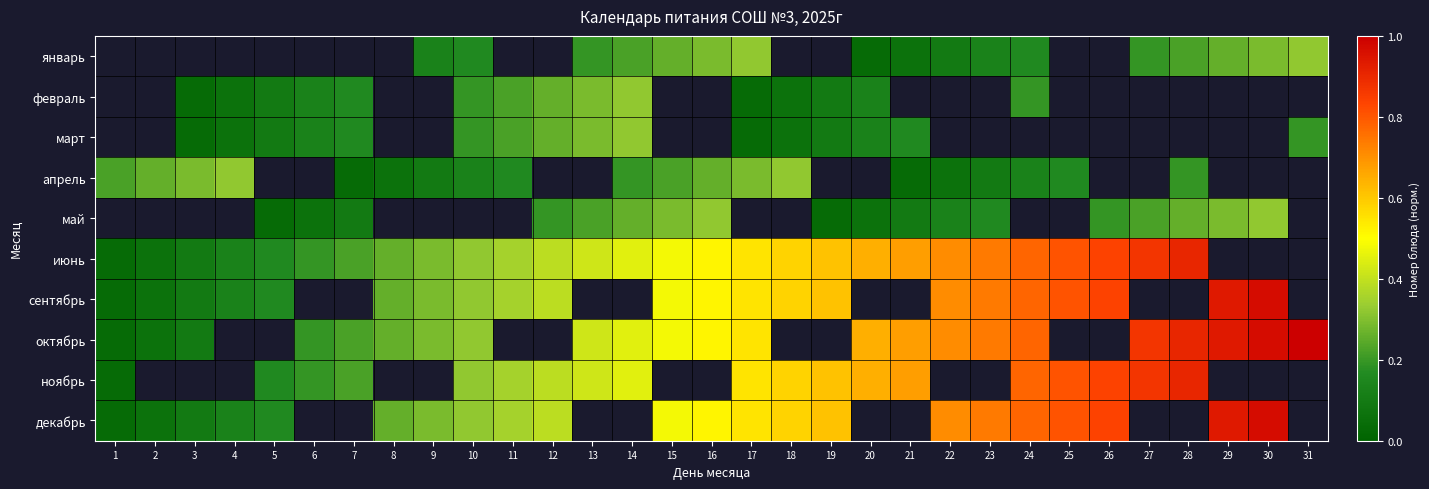

True or false: ноябрь has a value of 0.4 at 13.

True